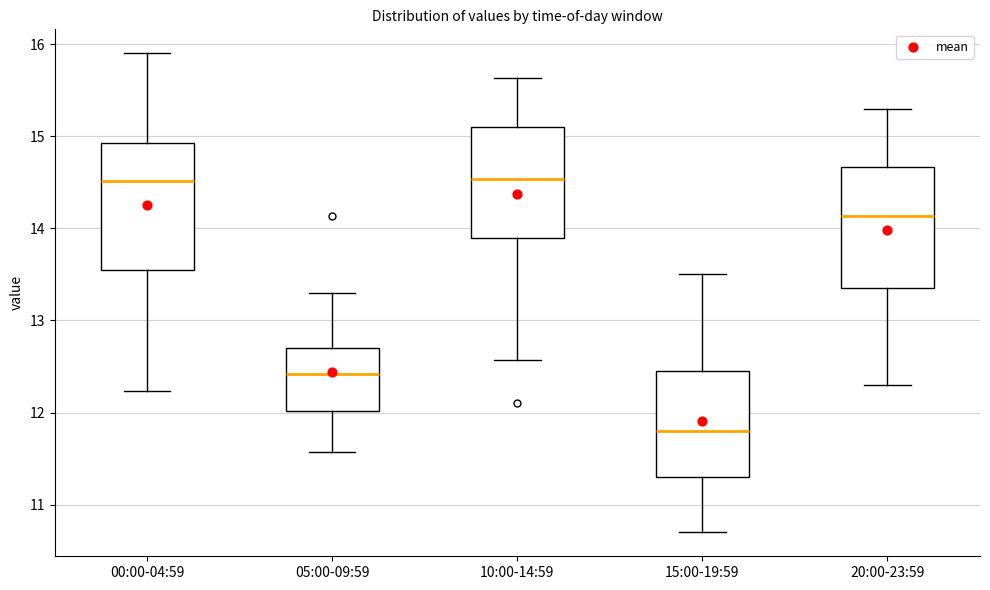

Reading left to right, read every box against the y-axis: the position of its median line, the range the box covers, and the ends of its whiskers. The values are not printed on the chart, so give them approximately, as read against the axis.

00:00-04:59: median 14.5, box 13.5 to 14.9, whiskers 12.2 to 15.9
05:00-09:59: median 12.4, box 12.0 to 12.7, whiskers 11.6 to 13.3
10:00-14:59: median 14.5, box 13.9 to 15.1, whiskers 12.6 to 15.6
15:00-19:59: median 11.8, box 11.3 to 12.5, whiskers 10.7 to 13.5
20:00-23:59: median 14.1, box 13.4 to 14.7, whiskers 12.3 to 15.3